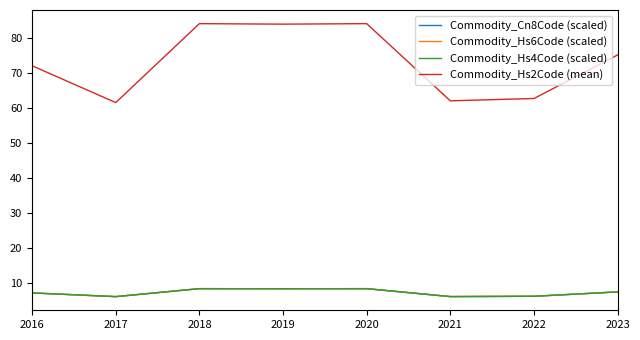

What is the greatest value displayed?

84.0